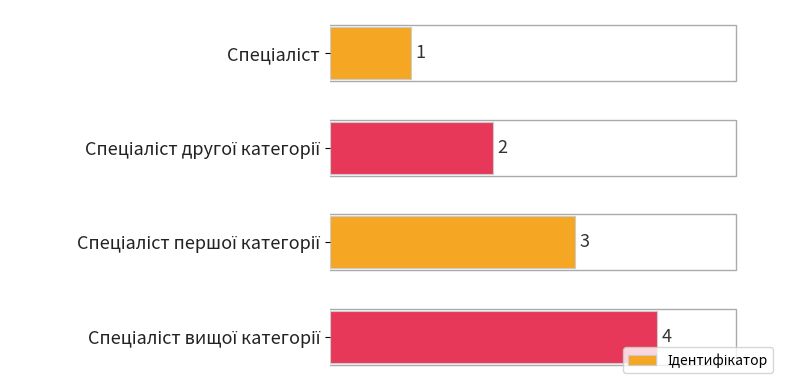

Count the values in the range 2 to 4.

3